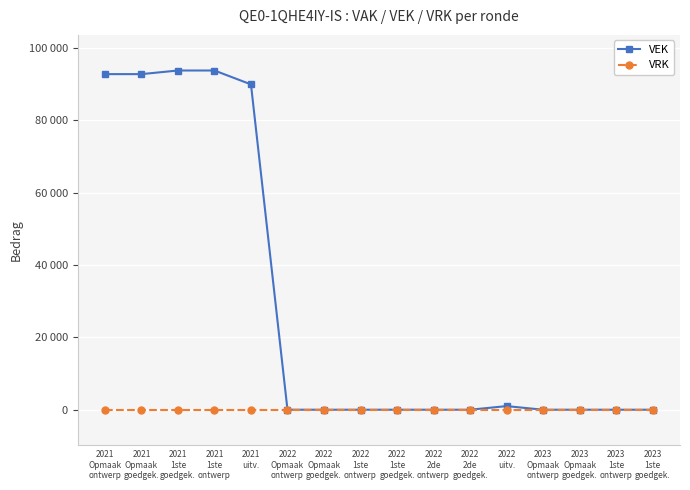

Which label corresponds to the smallest value in the chart?

2022
Opmaak
ontwerp